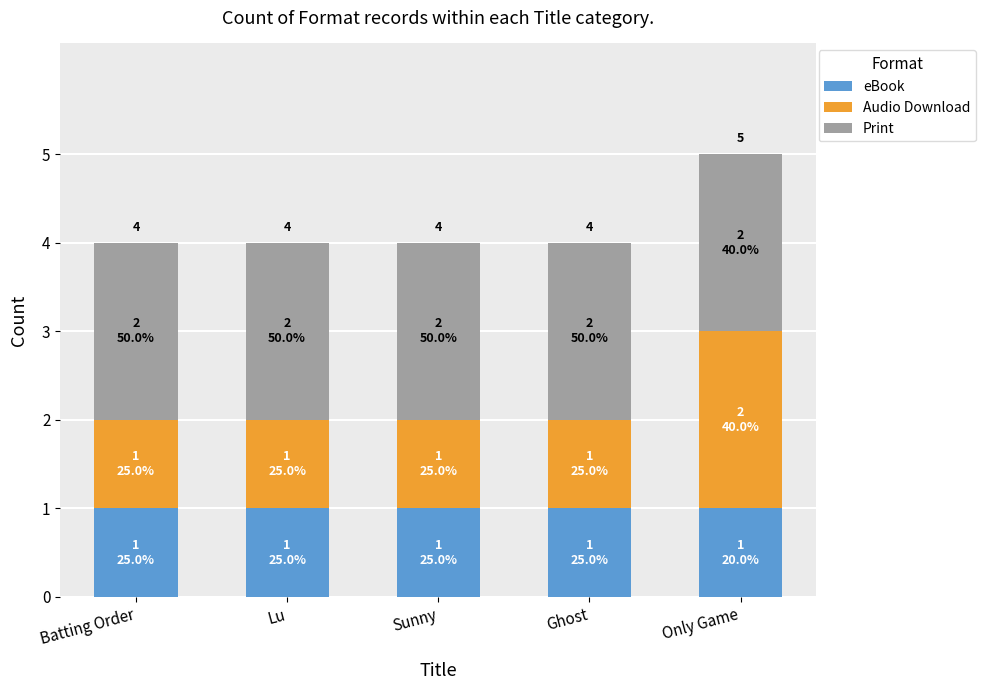

What is the highest value of the eBook series?

1